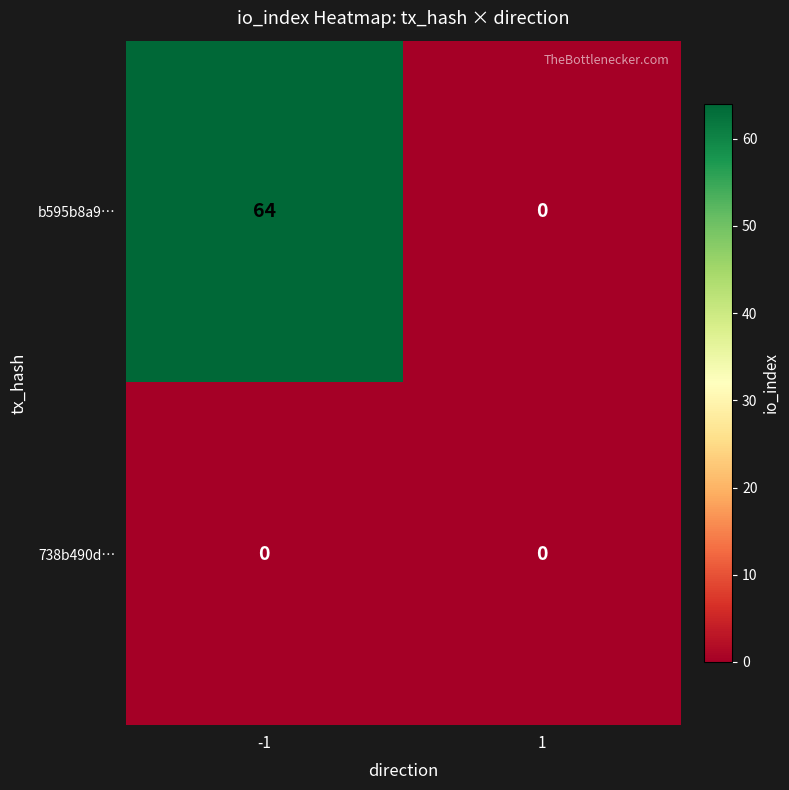

Which series has the largest total across all categories?

b595b8a9…